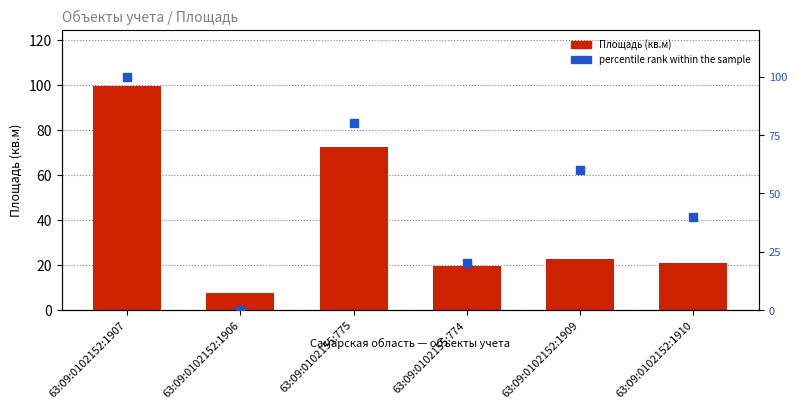

What is the total value across all series at 63:09:0102152:1909?

82.7